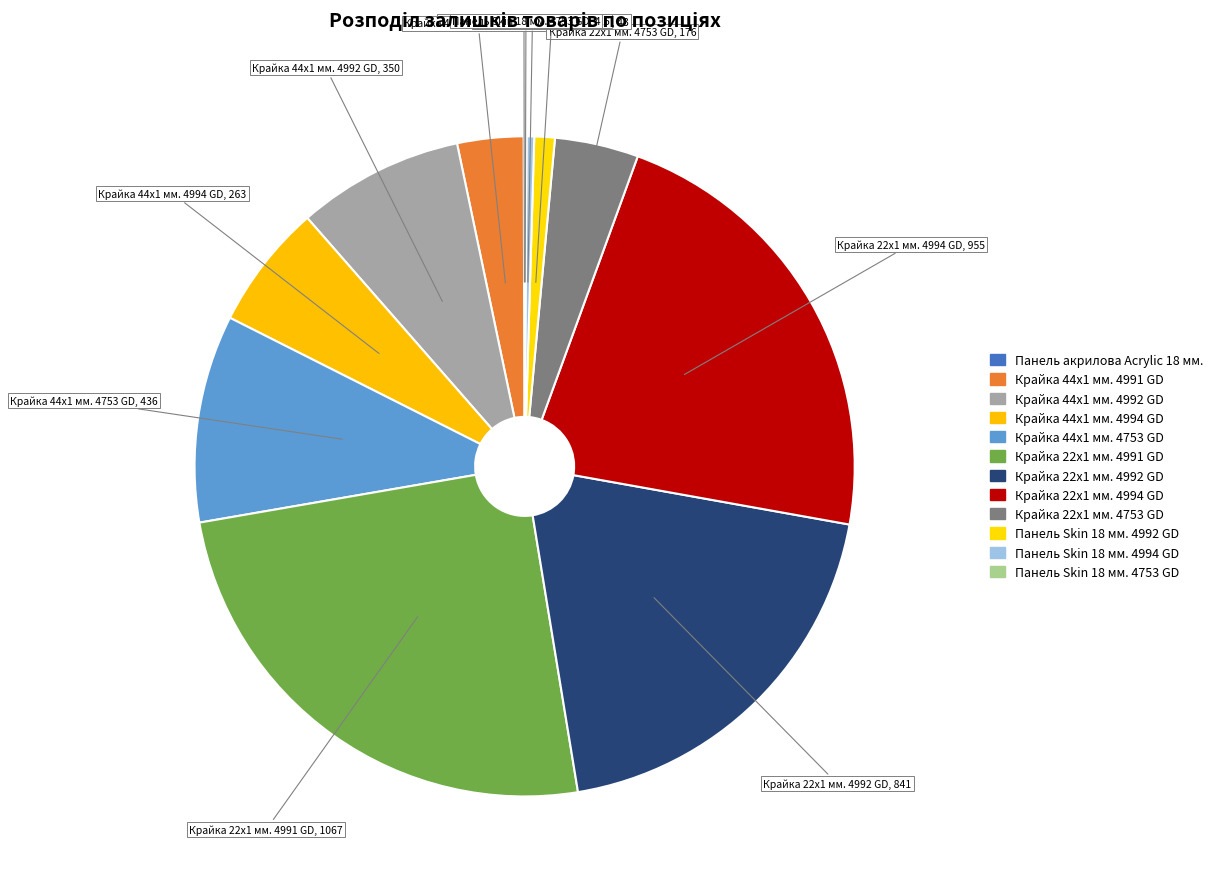

What is the largest slice in the pie chart?

Крайка 22x1 мм. 4991 GD